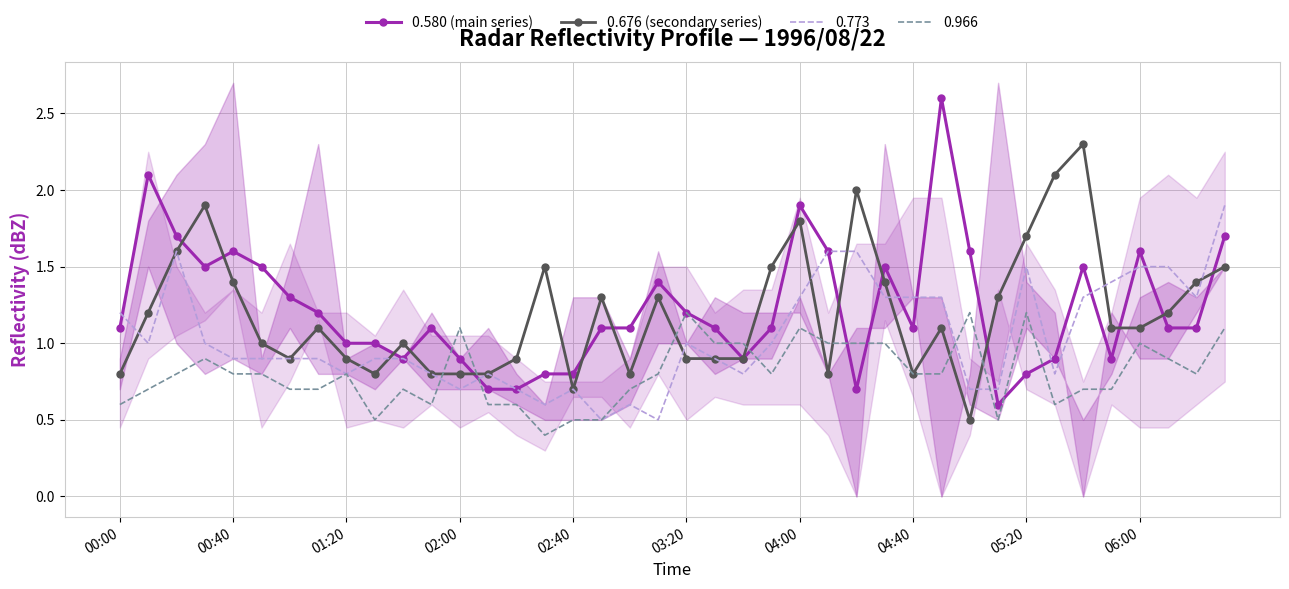

What is the minimum value for 0.580 (main series)?

0.6